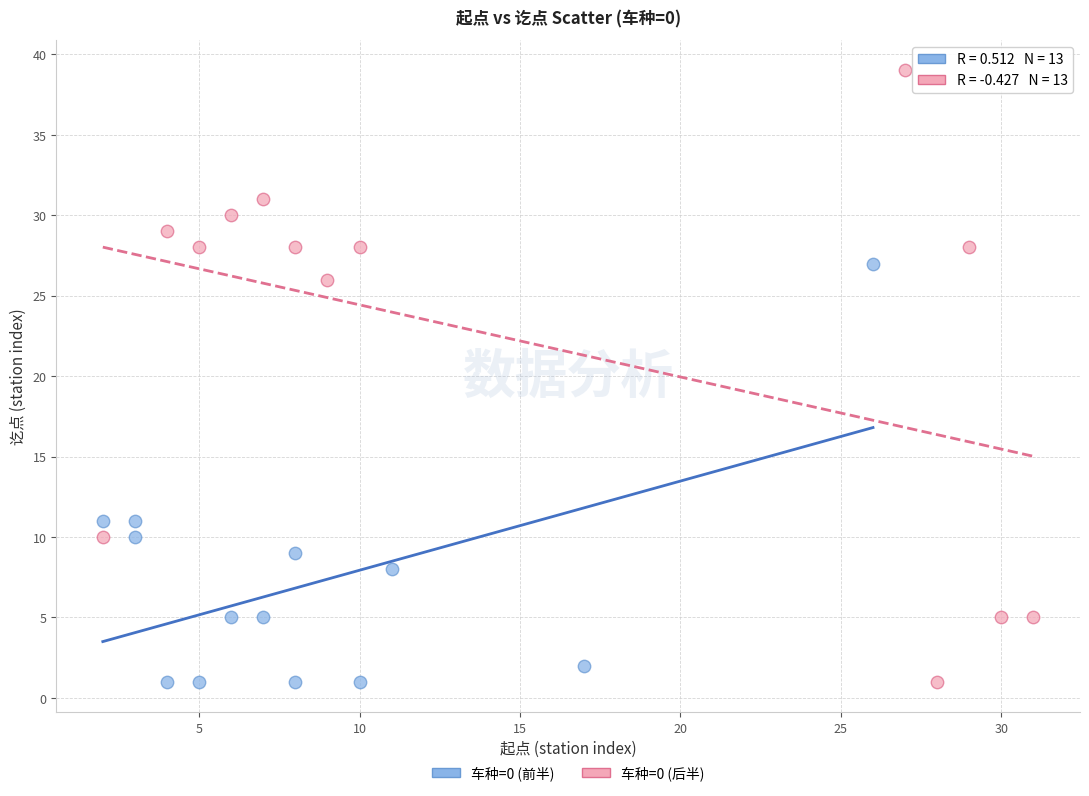

Which series has the largest Y range (max minus min)?

车种=0 (后半)